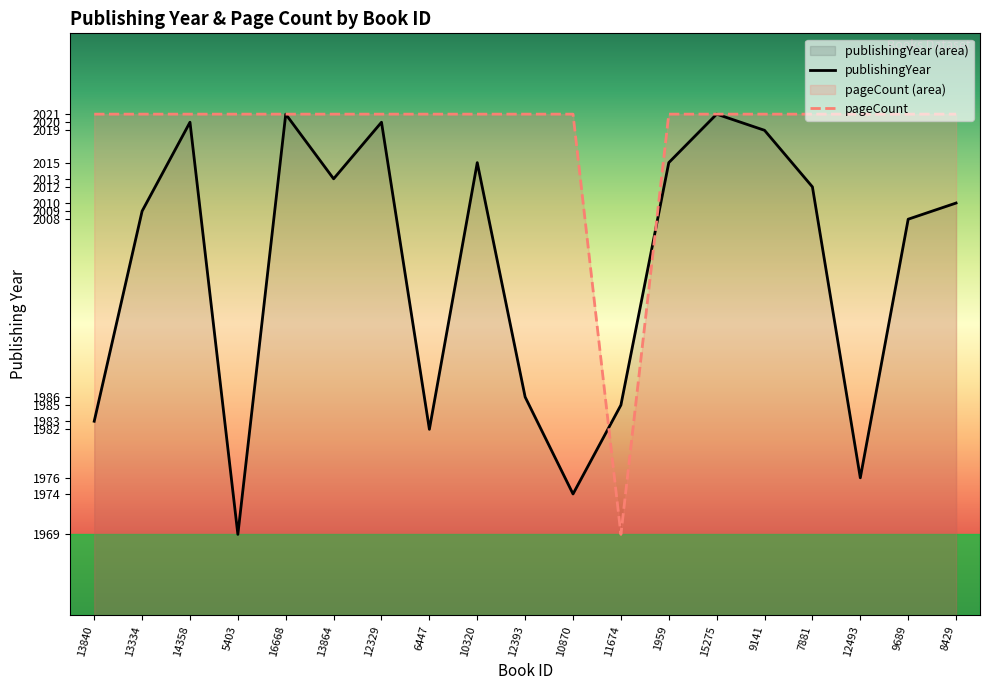

What is the greatest value displayed?

2021